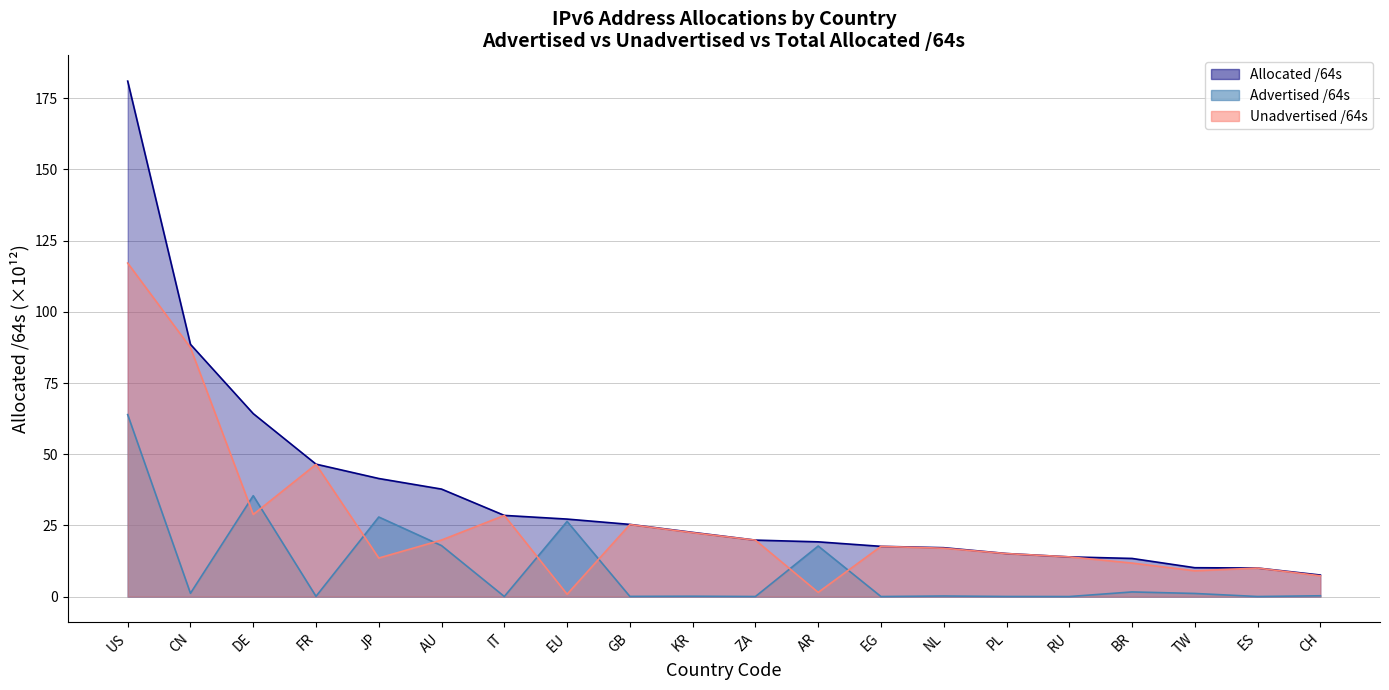

How many distinct data groups are displayed?

3